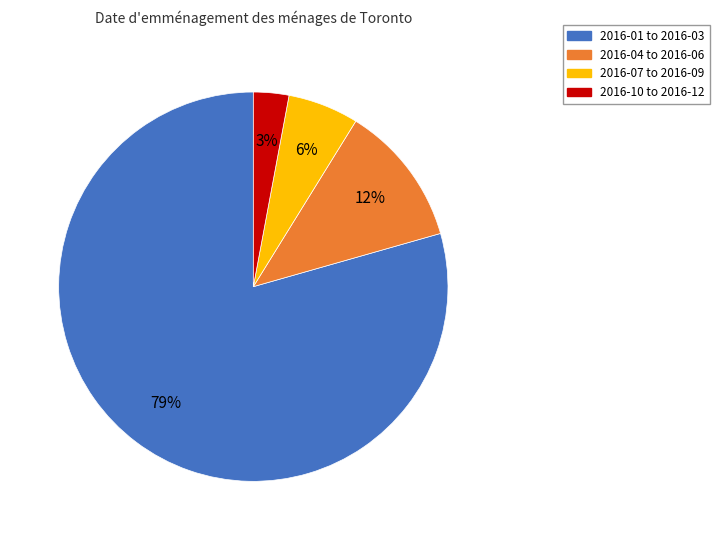

To the nearest percent, what percentage of the pie is 2016-10 to 2016-12?

3%